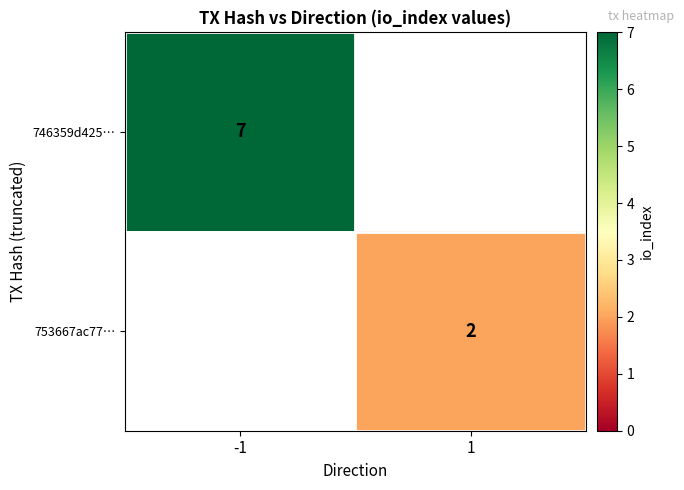

The value of 746359d425… at -1 is 7. True or false?

True